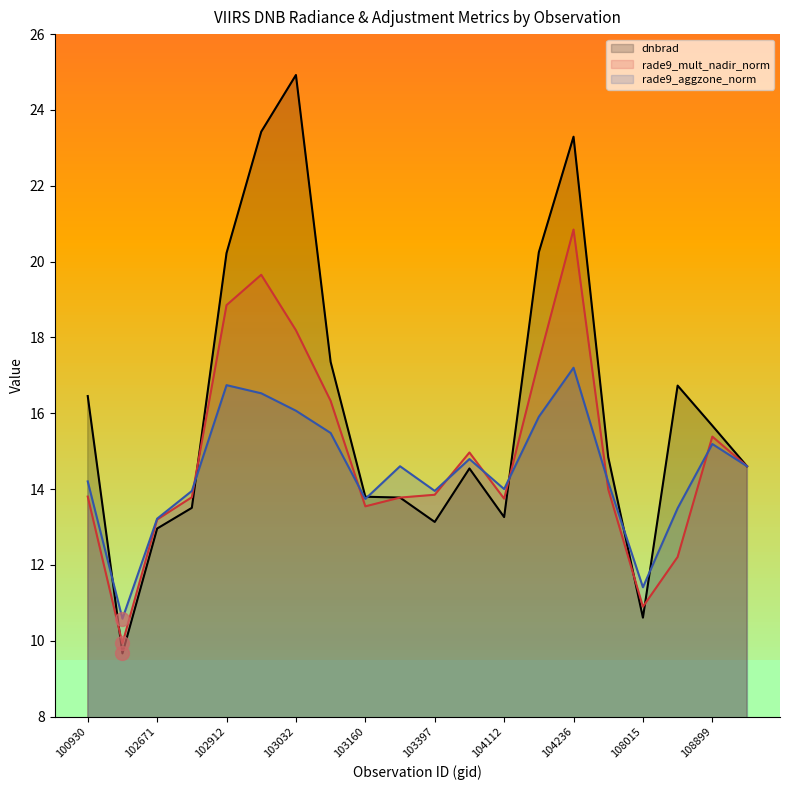

True or false: dnbrad has a value of 30.4 at 103040.

False